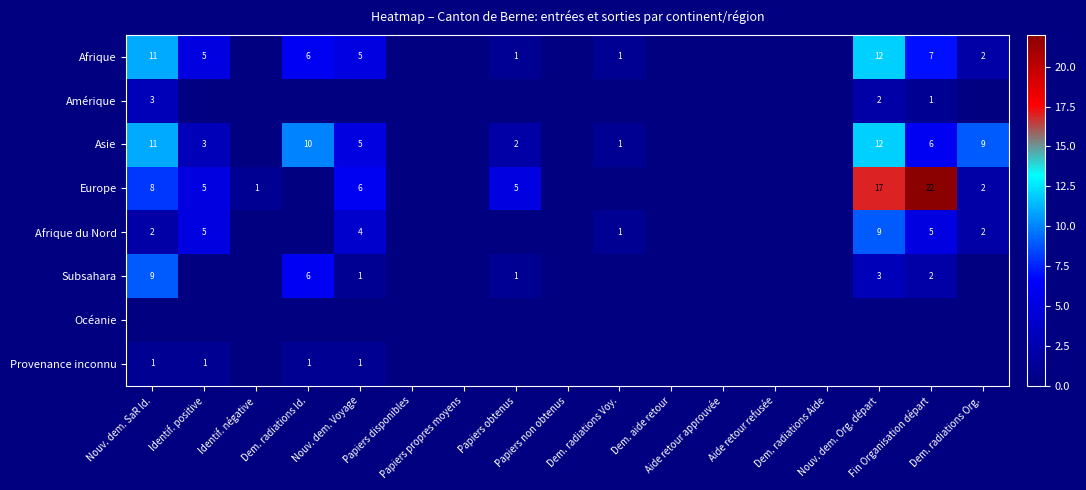

Count the number of categories in the chart.

17